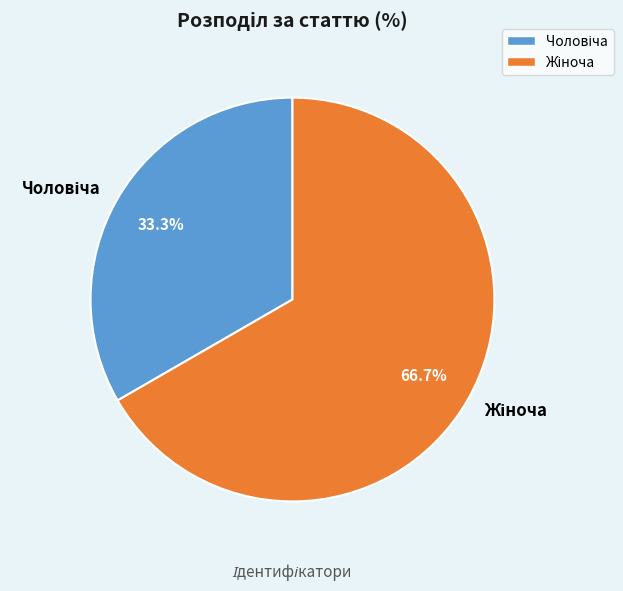

Is there a majority slice in this chart?

Yes